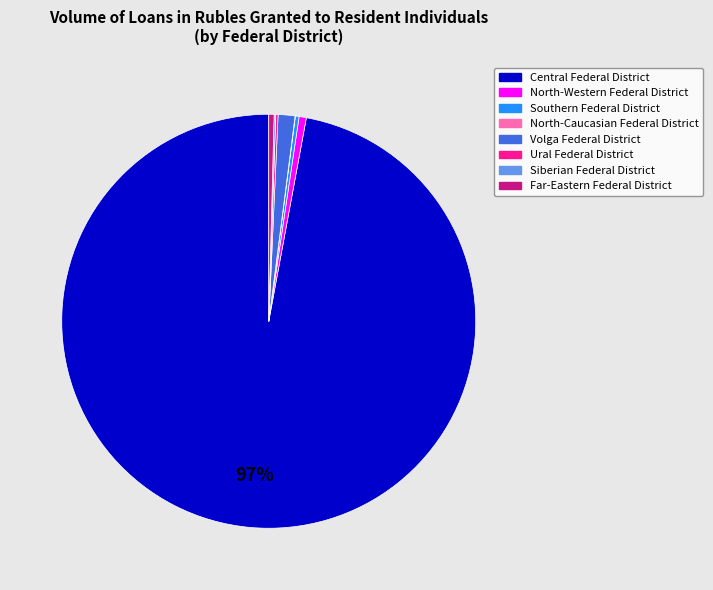

To the nearest percent, what is the average slice percentage?

12%